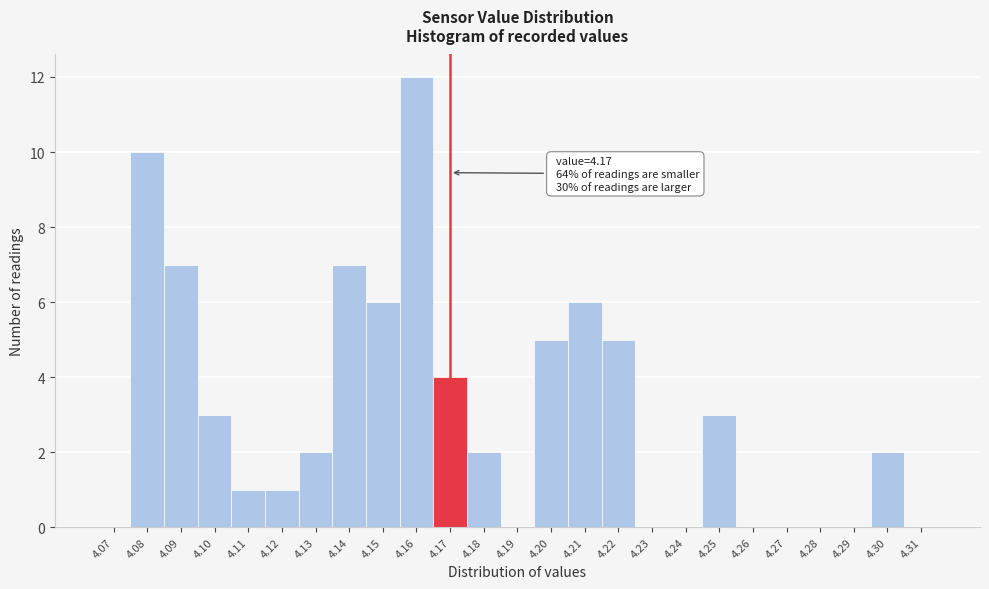

Which range on the x-axis has the tallest bar?

4.155 to 4.165